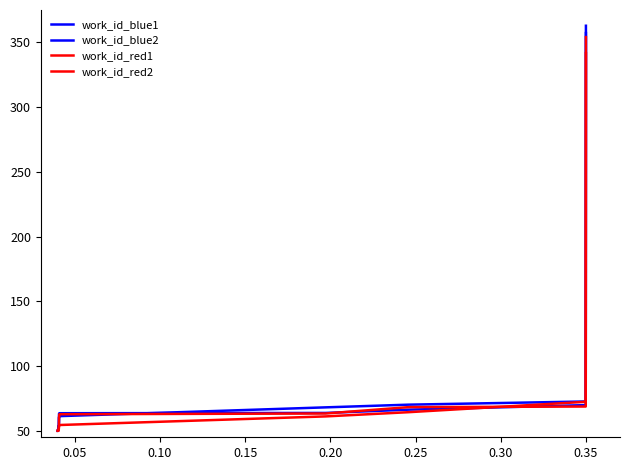

What is the value of the work_id_red1 point at the 3rd from the left?

50.0